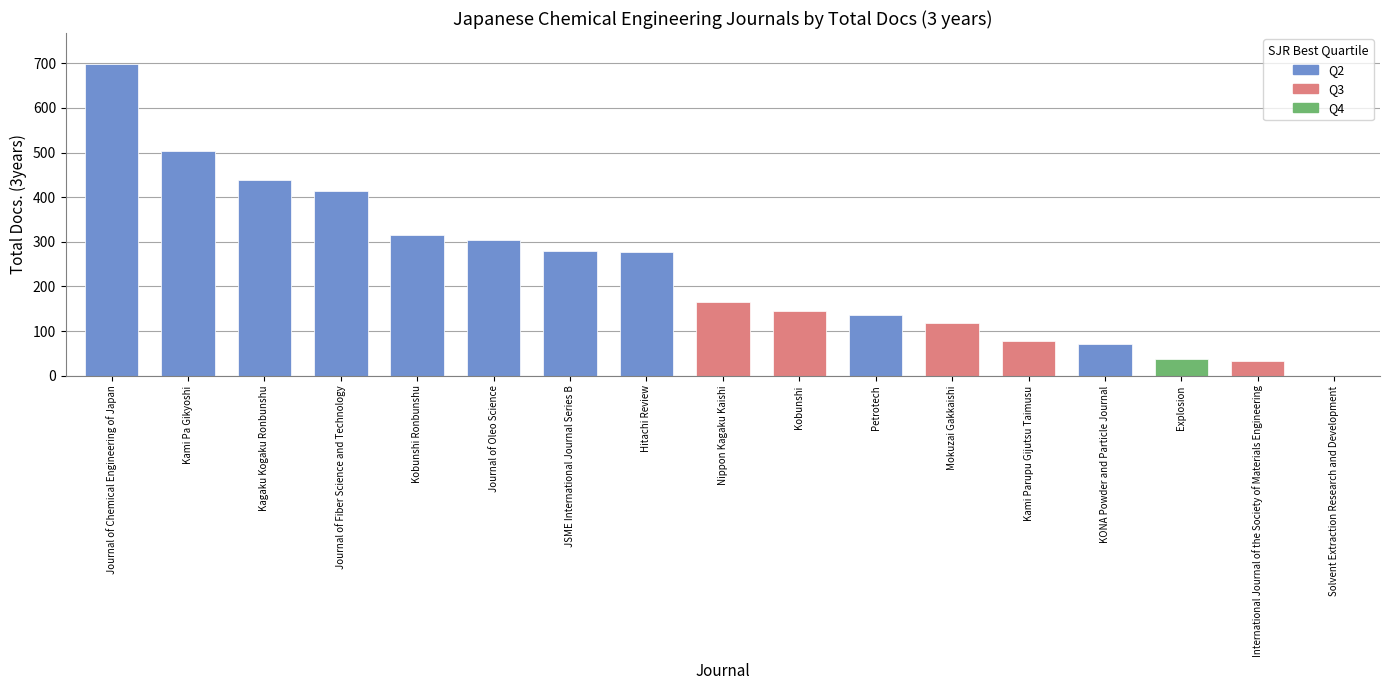

Which label corresponds to the largest value in the chart?

Journal of Chemical Engineering of Japan